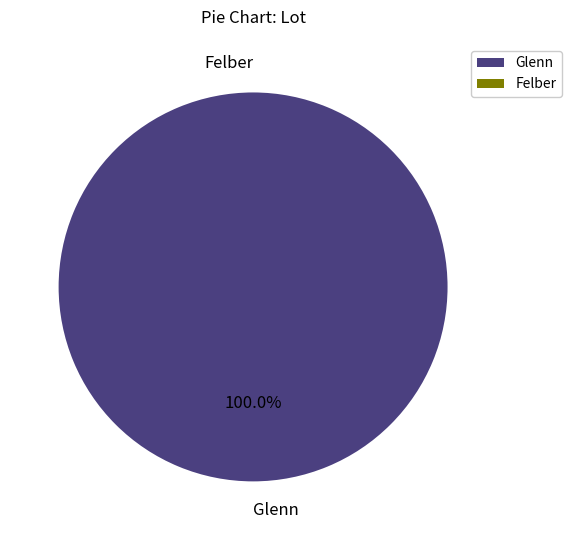

The Felber slice represents 0% of the pie. True or false?

True